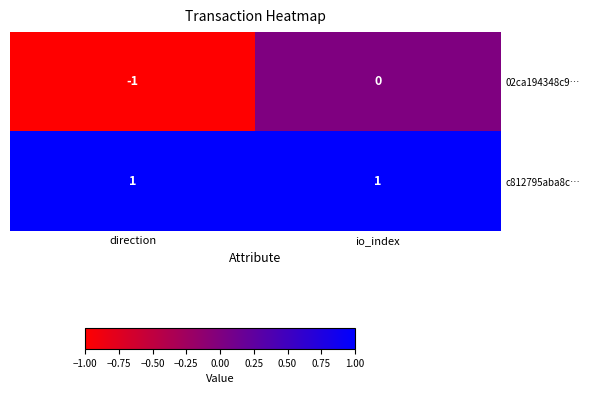

Is it true that 02ca194348c9… equals -1 at direction?

True